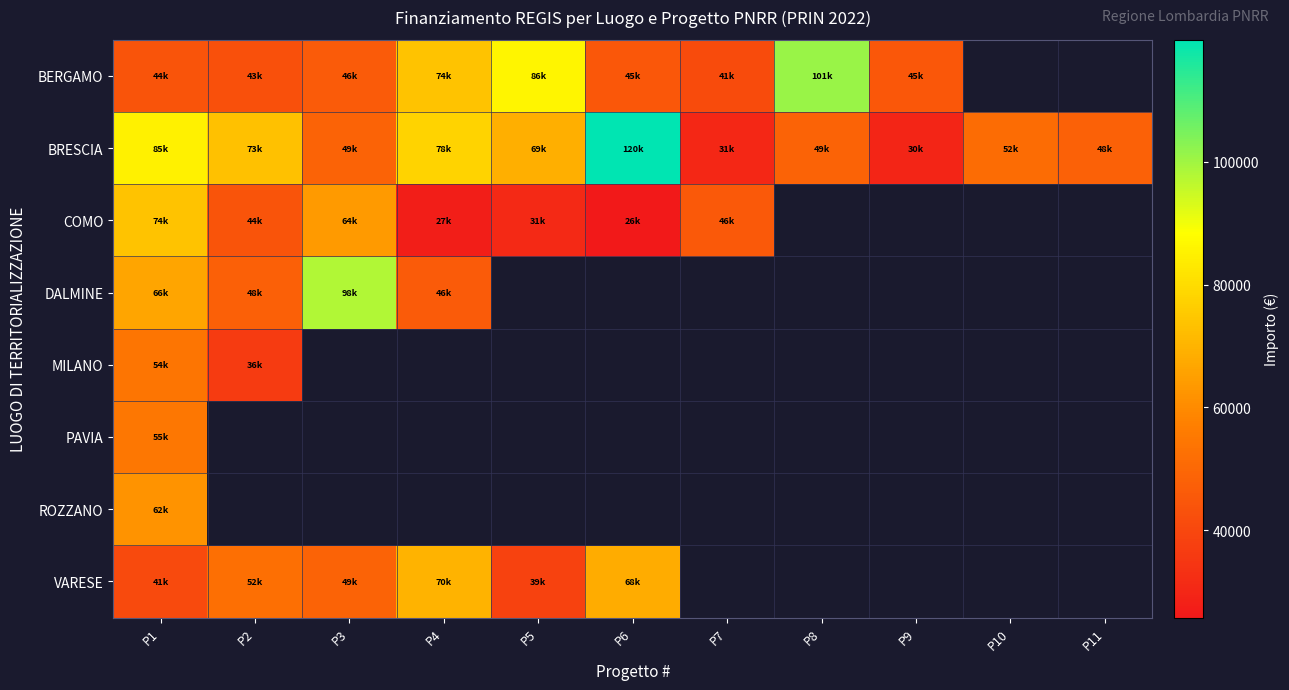

Which series changed the most between P2 and P9?

BRESCIA